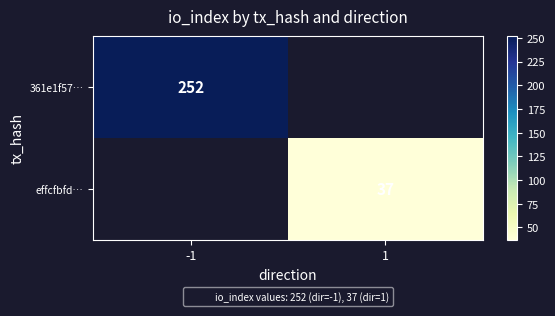

How many positive values does the effcfbfd… series have?

1